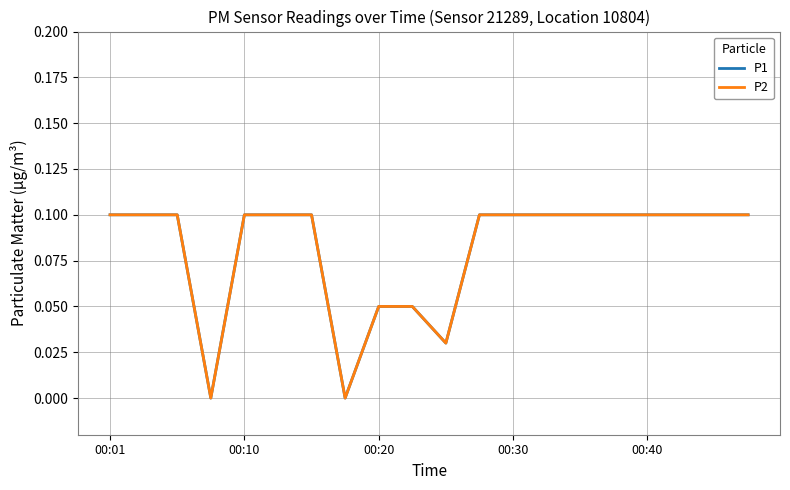

Is this an area chart (filled region under the line)?

No